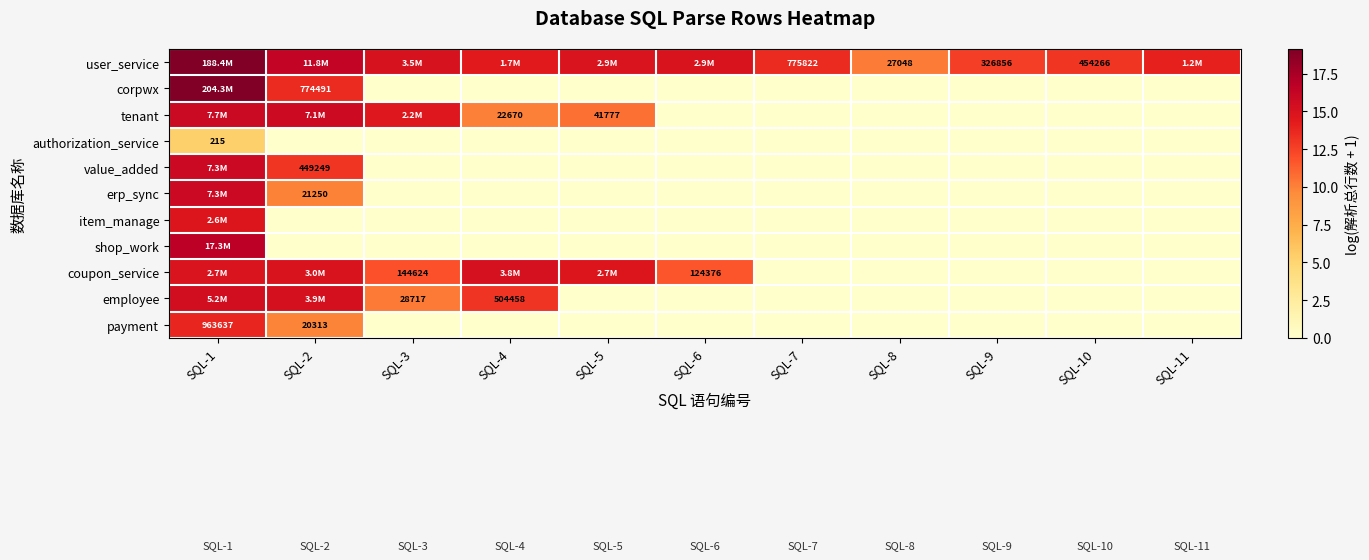

Which series has the largest total across all categories?

user_service